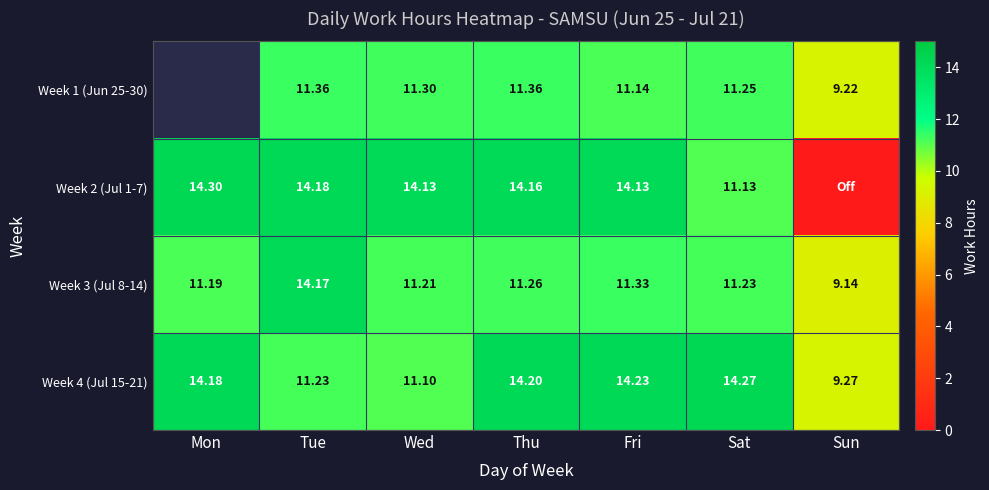

What is the total value across all series at Wed?

47.7